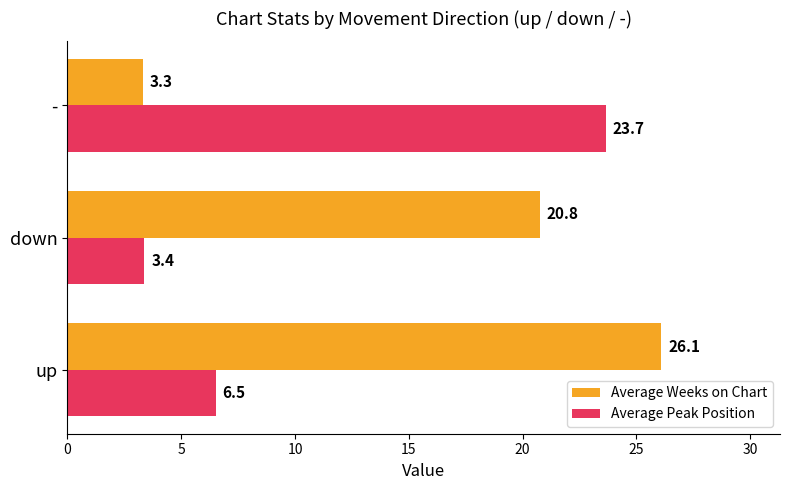

At how many categories does at least one series exceed 8?

3